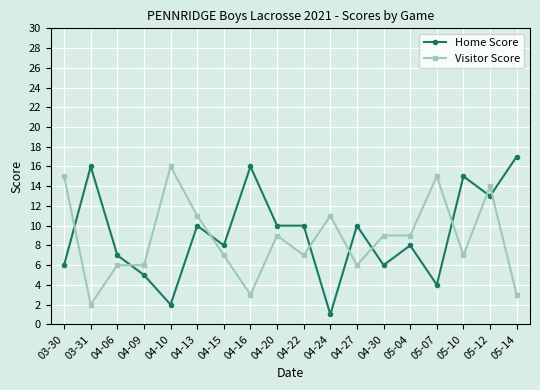

Rank the series by their average value, from lowest to highest.

Visitor Score, Home Score